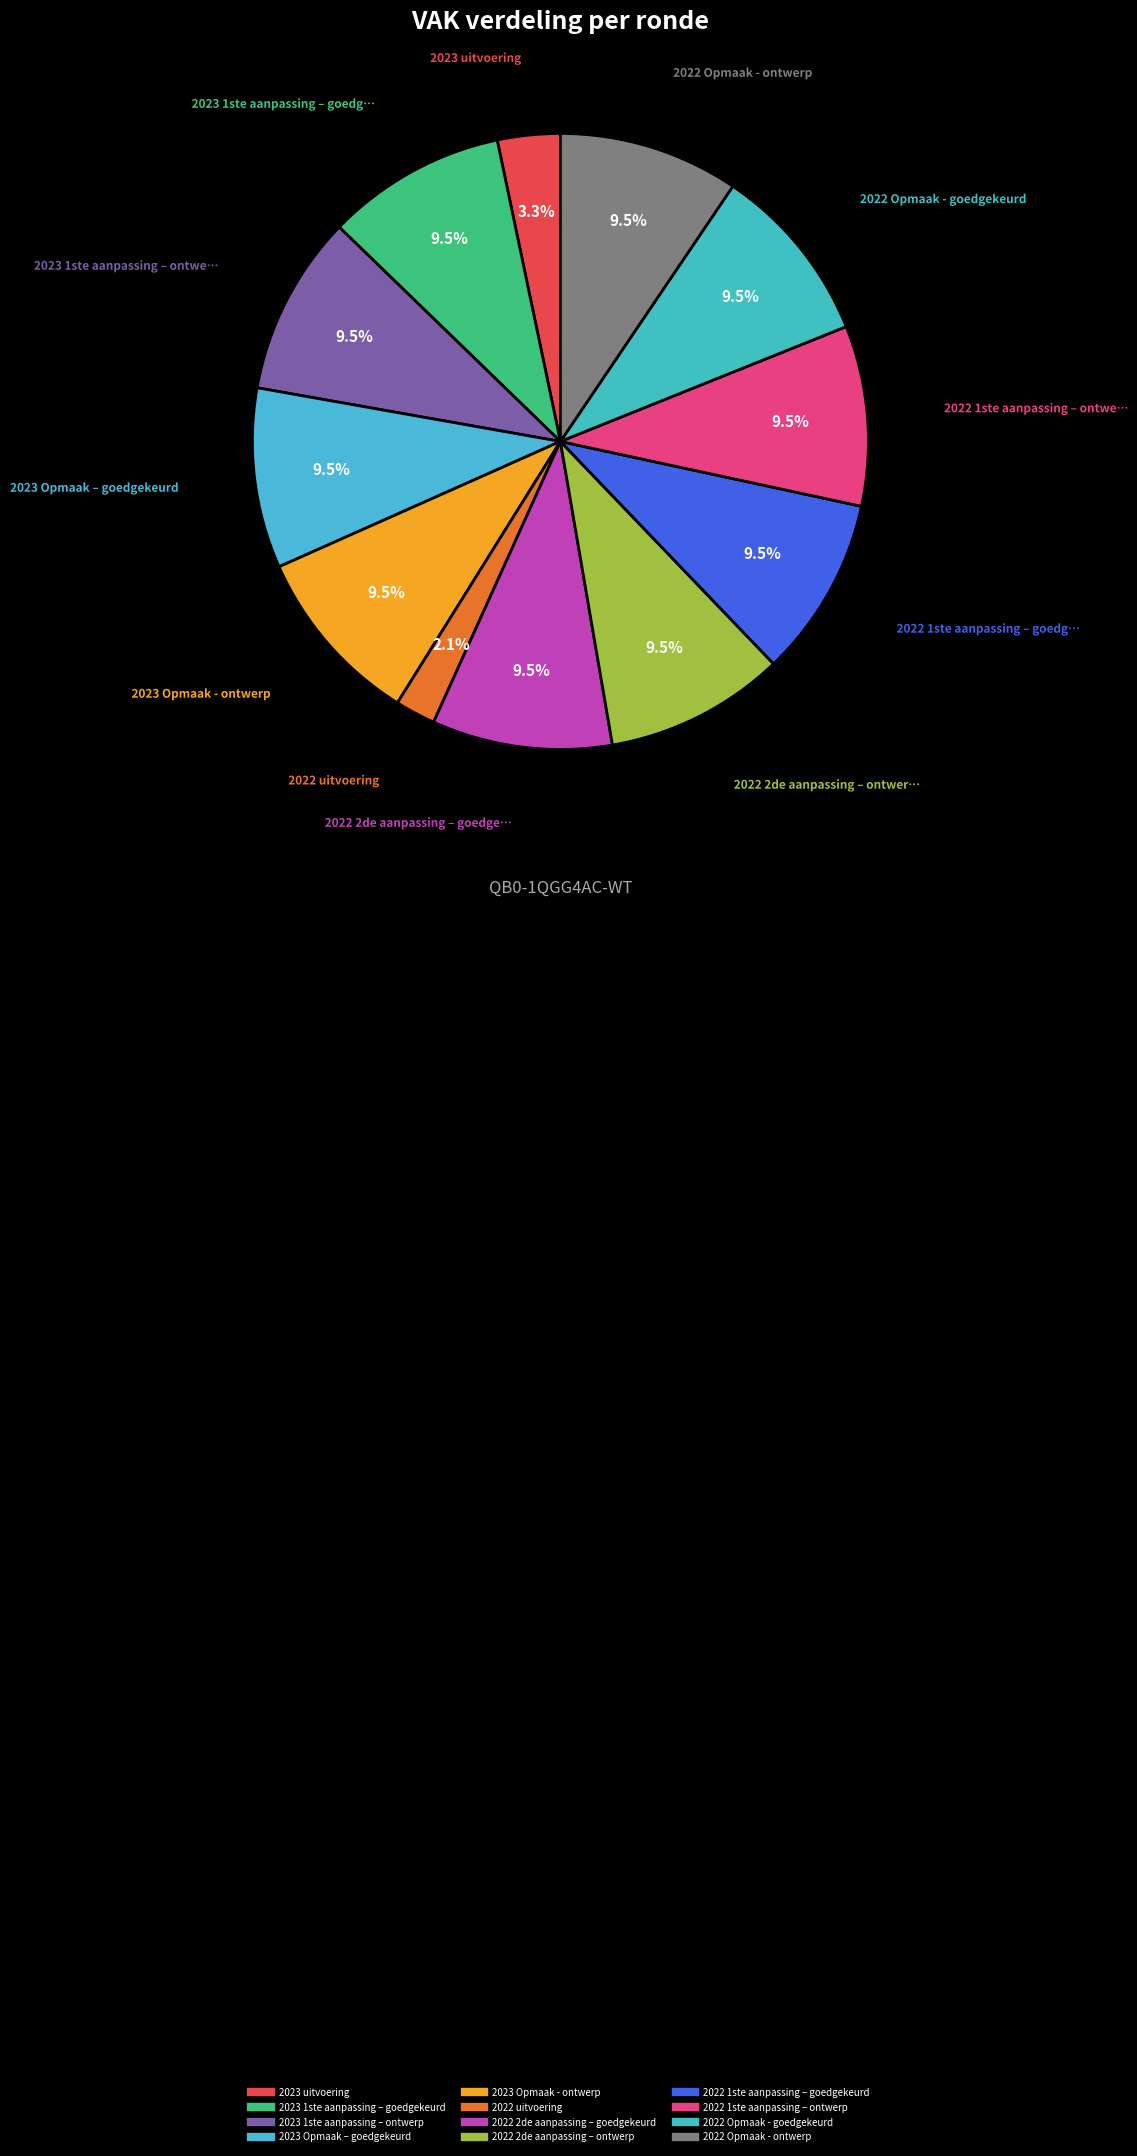

How much of the chart is everything except 2022 Opmaak - goedgekeurd?

90.5%